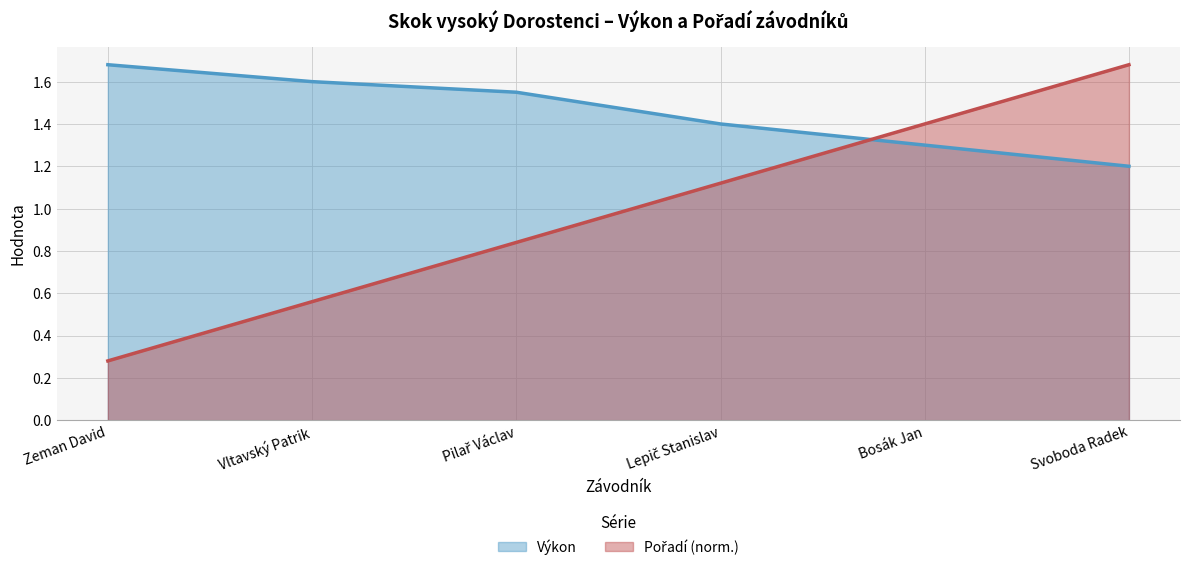

What is the label of the 6th point from the left?

Svoboda Radek